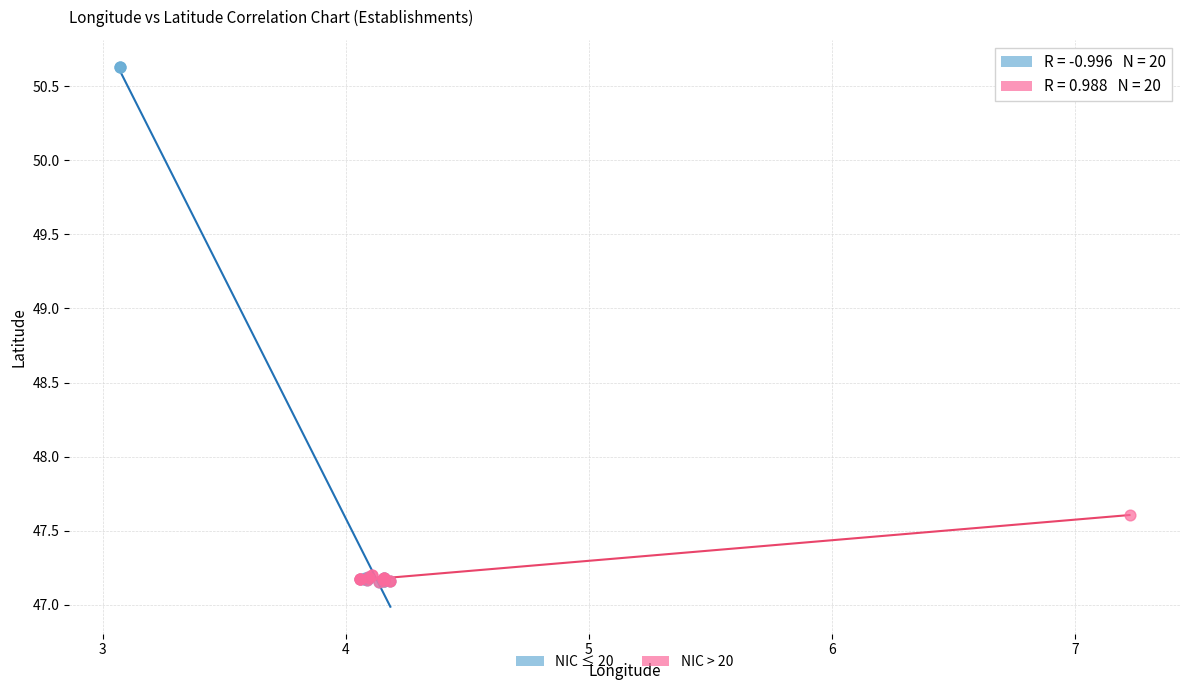

Which series has the widest spread of Y values?

NIC ≤ 20